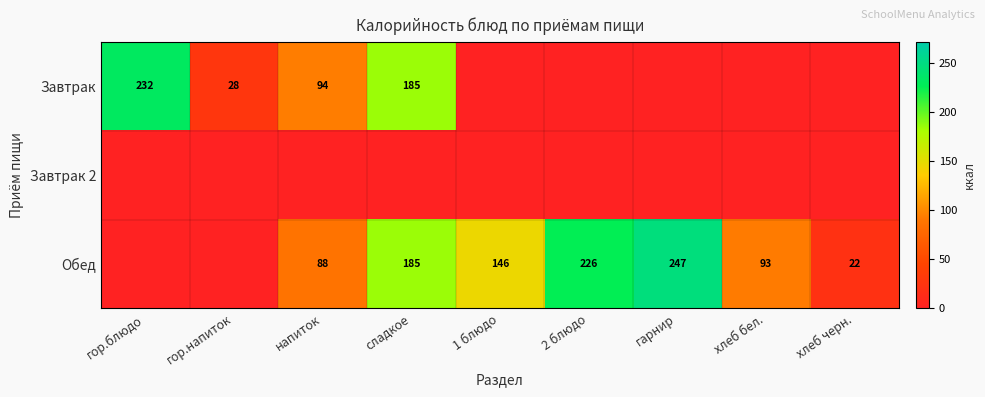

How many series are shown in this chart?

3